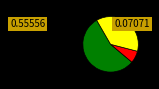

Does any single category account for the majority?

Yes